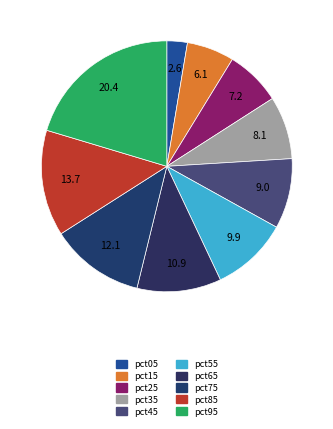

Is it true that pct85 is 14% of the pie?

True